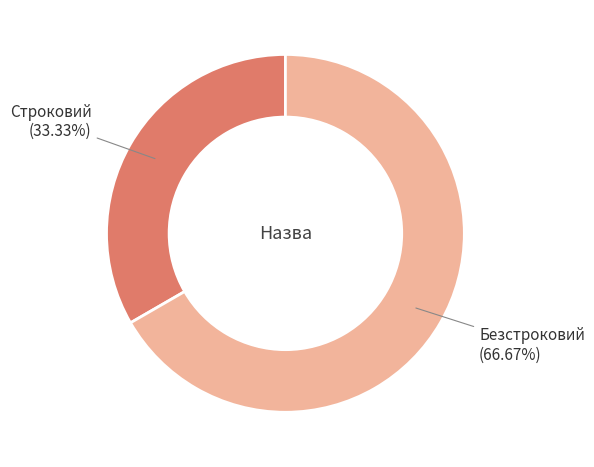

Count the number of slices in the pie.

2